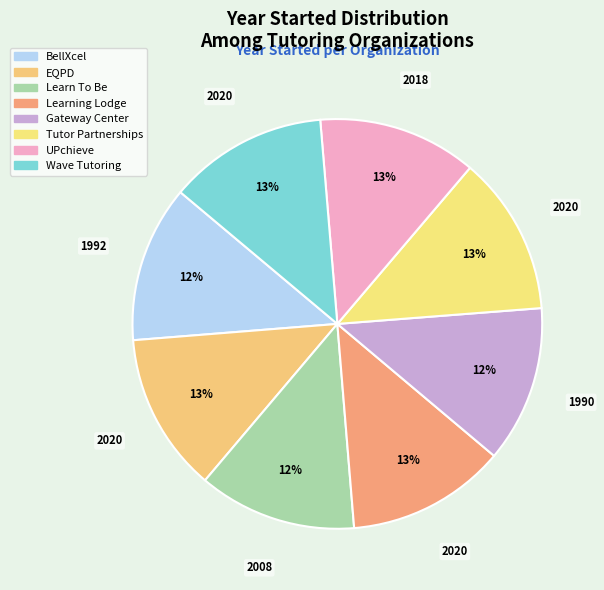

Count the number of slices in the pie.

8